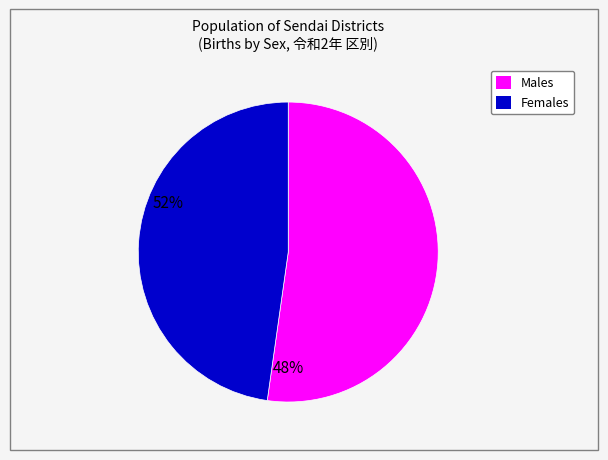

Does any single category account for the majority?

Yes